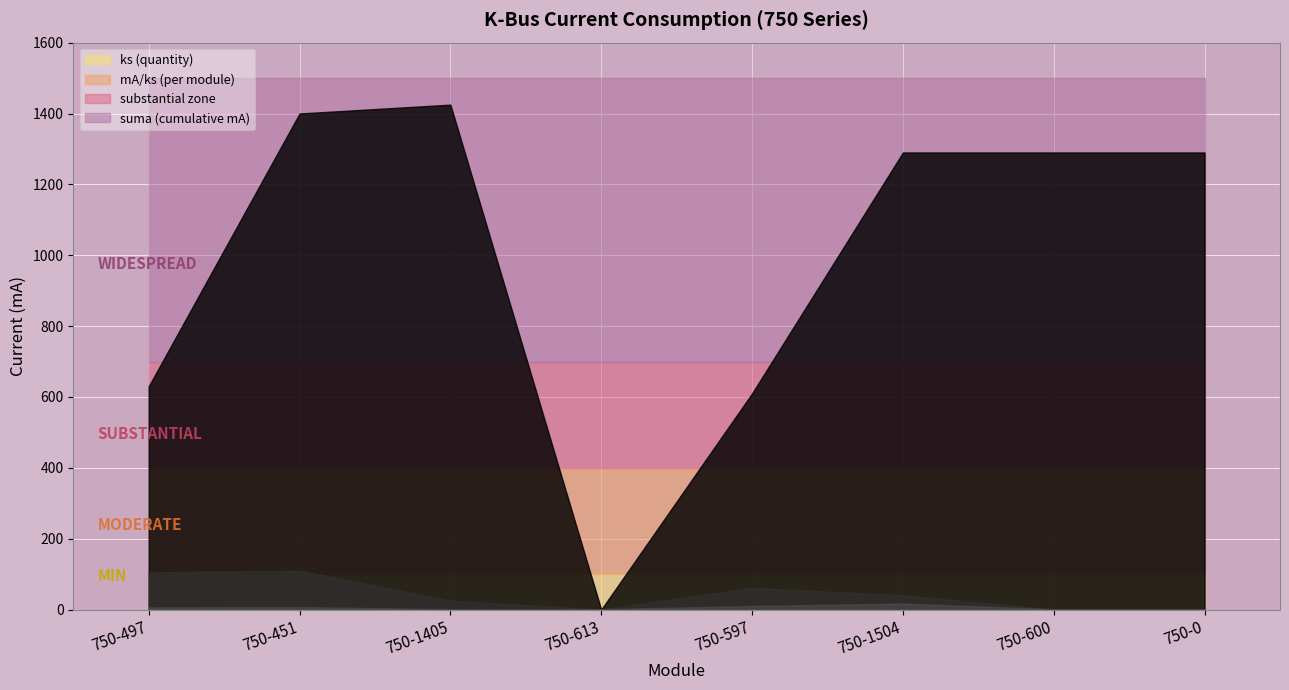

At which label does ks (quantity) reach its minimum?

750-1405